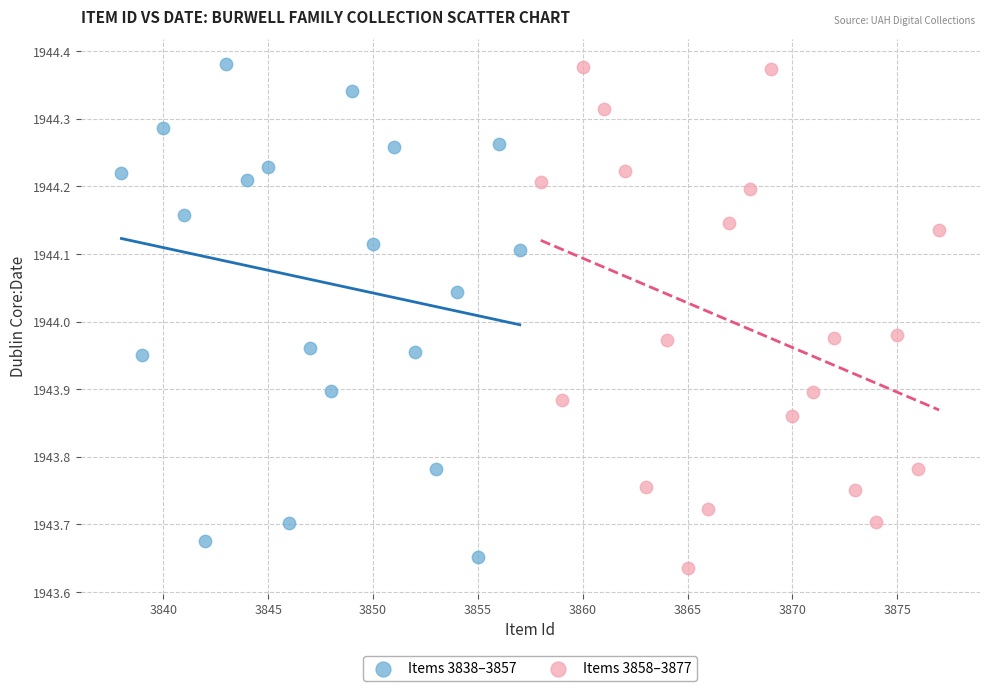

What are all the series names shown in the legend?

Items 3838–3857, Items 3858–3877